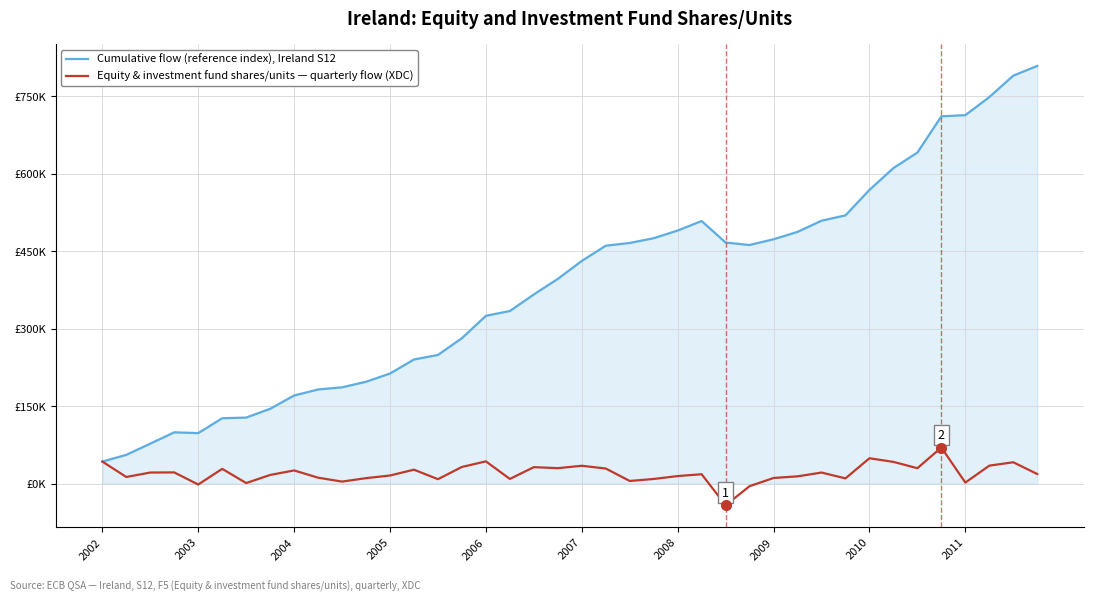

Which series has the largest total across all categories?

Cumulative flow (reference index), Ireland S12